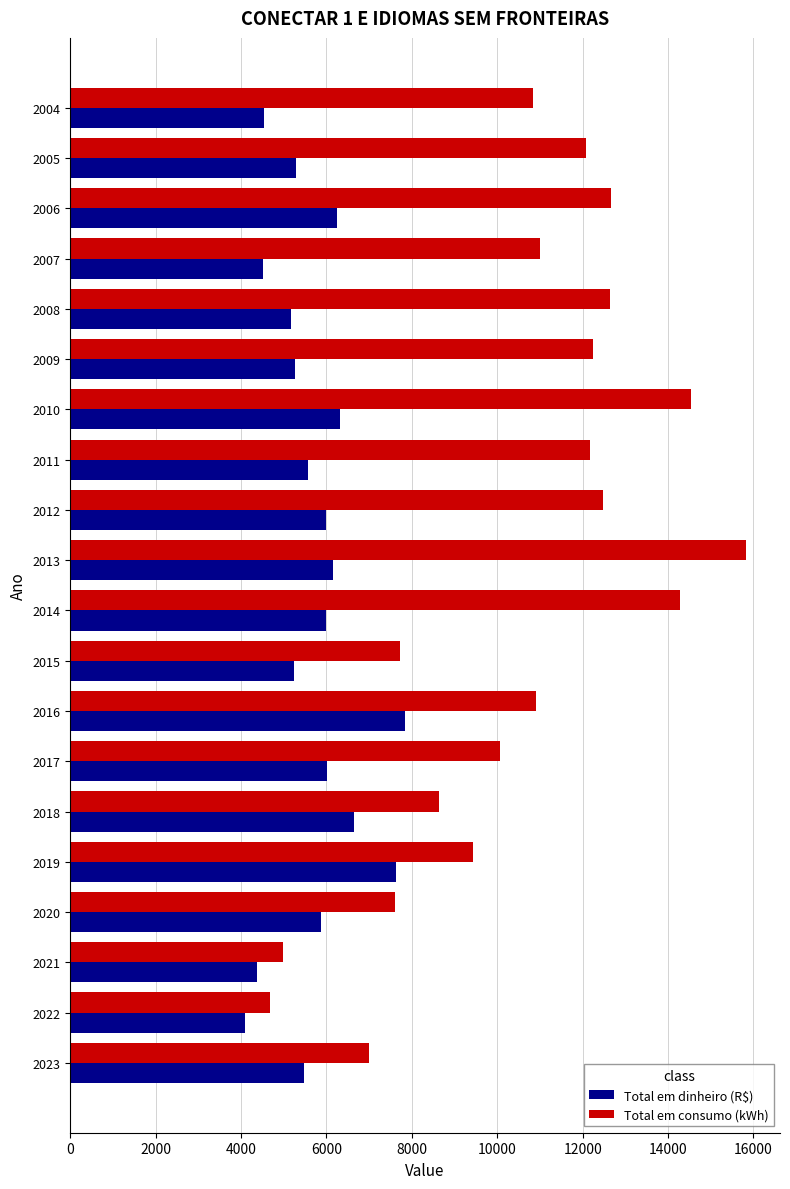

True or false: Total em consumo (kWh) has a value of 4414.8 at 2009.

False